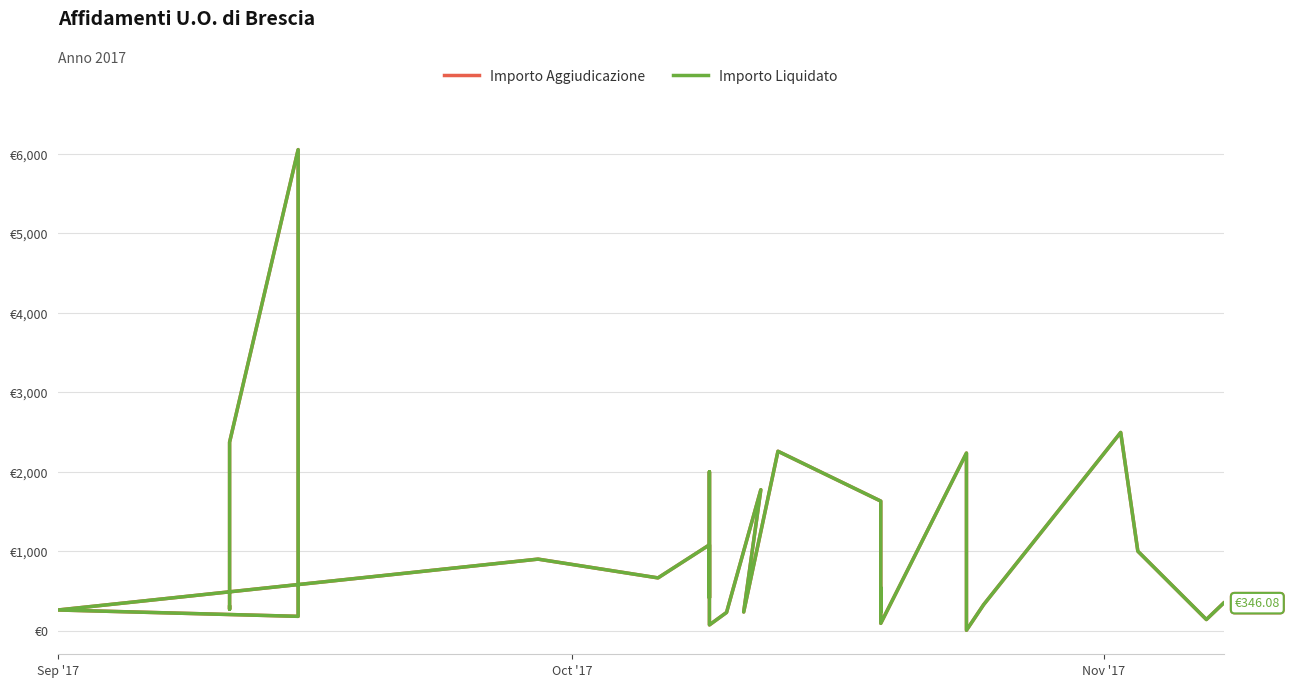

At which label does Importo Aggiudicazione first exceed 500?

Nov '17